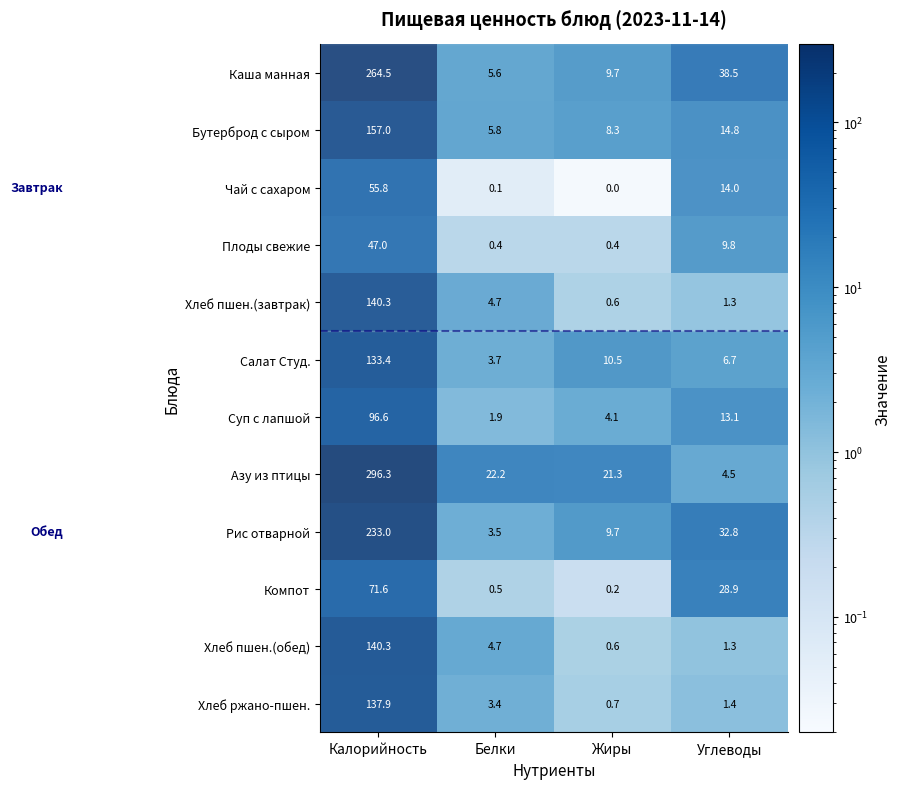

Which series has the largest total across all categories?

Азу из птицы